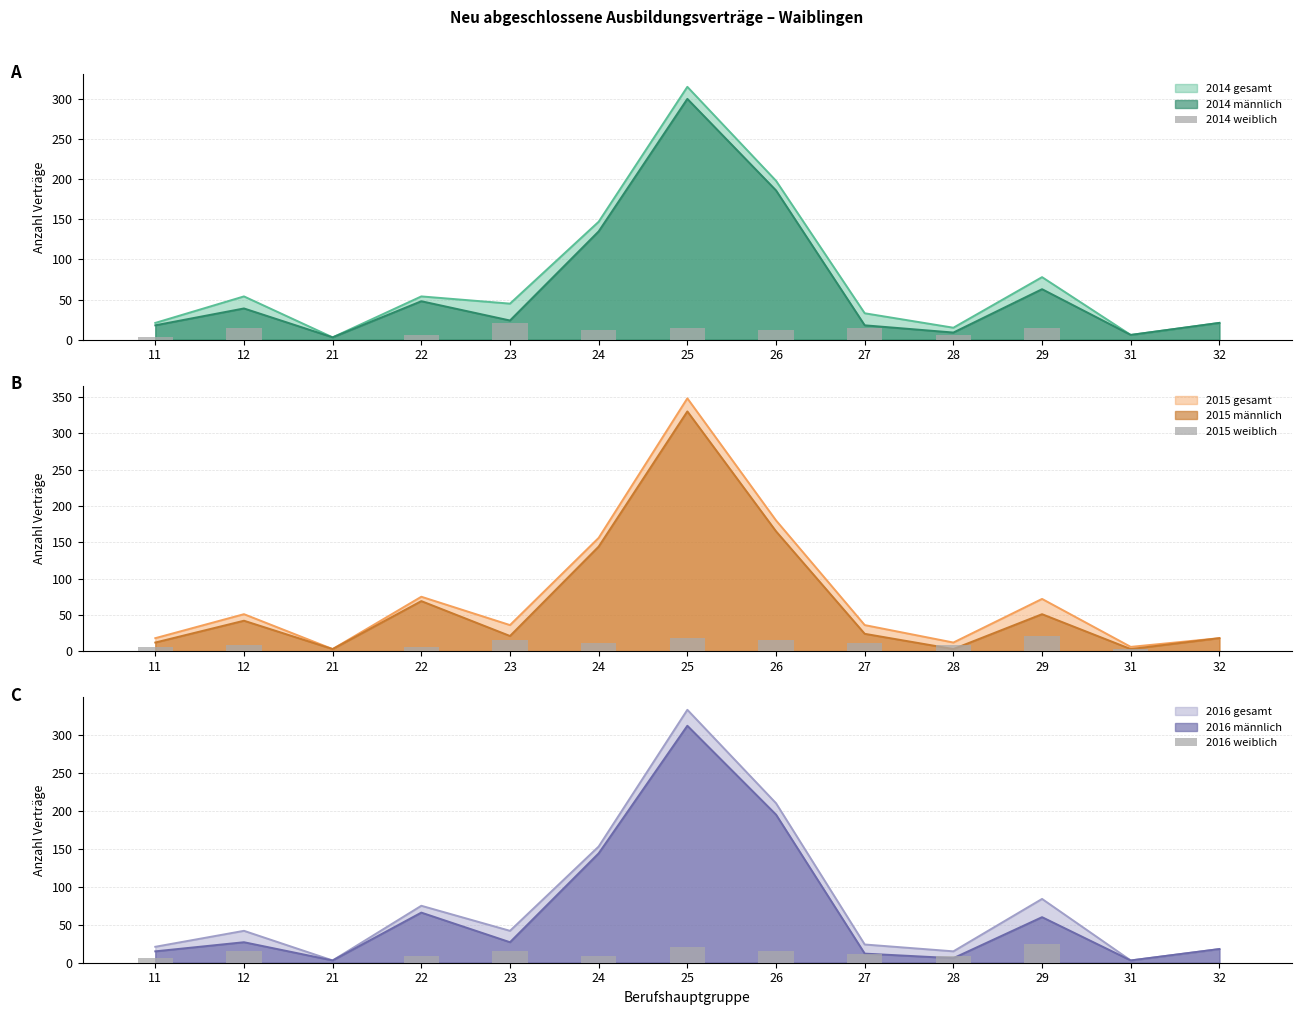

Rank the series by their average value, from highest to lowest.

2016 weiblich, 2015 weiblich, 2014 weiblich